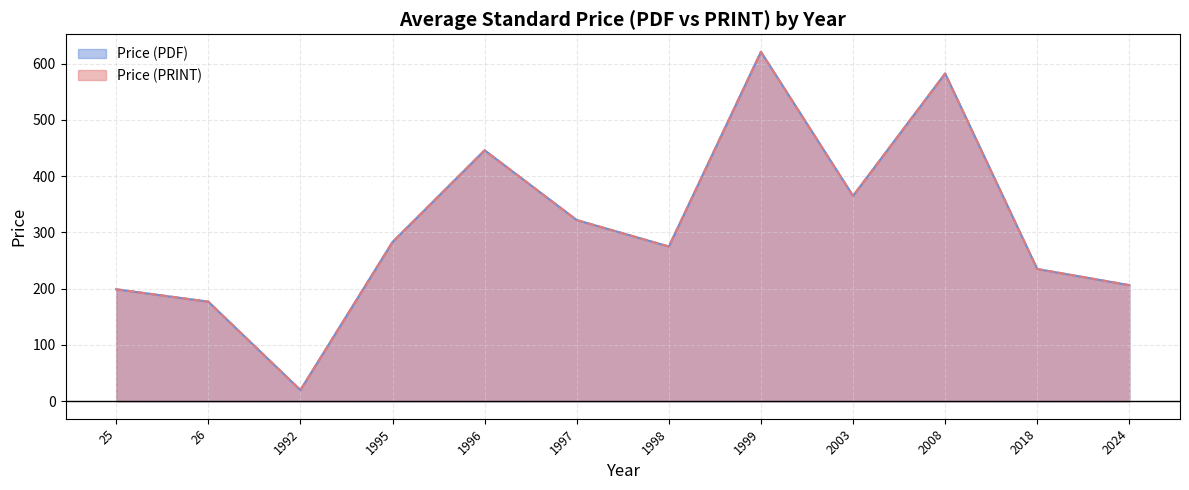

Does the chart have visible grid lines?

Yes